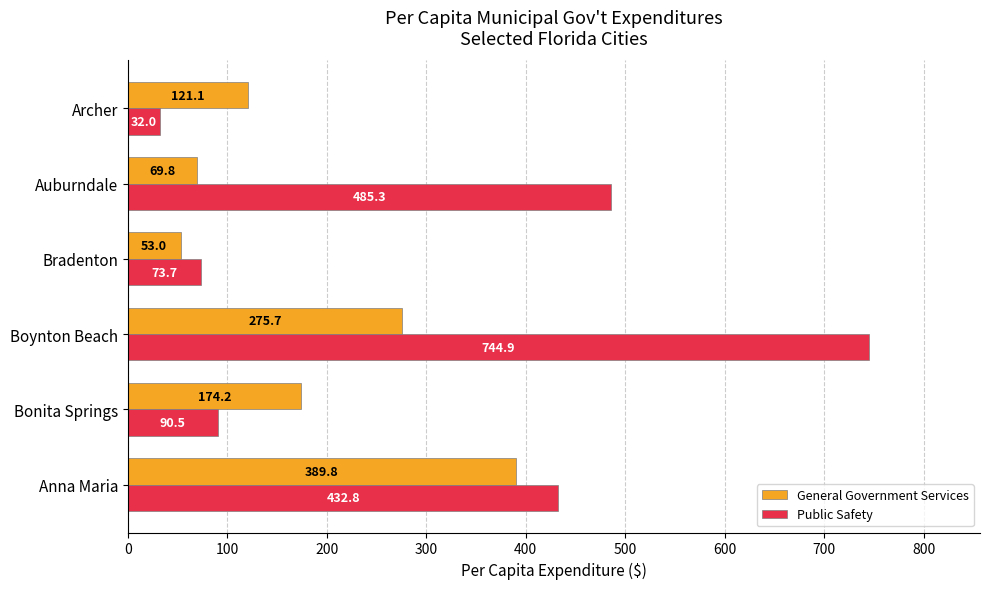

Count the number of data series in this chart.

2